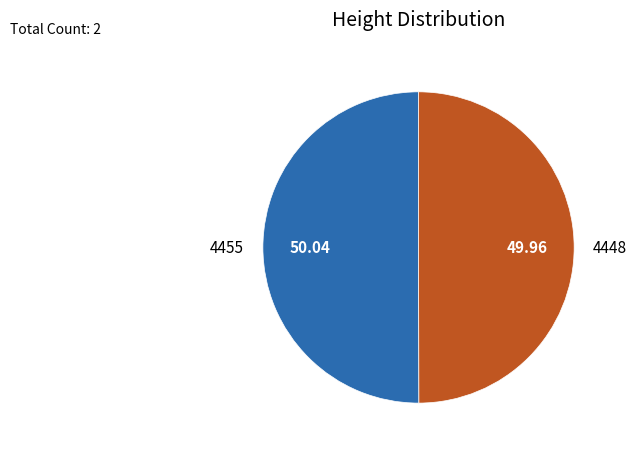

Do 4448 and 4455 together represent more than half of the pie?

Yes